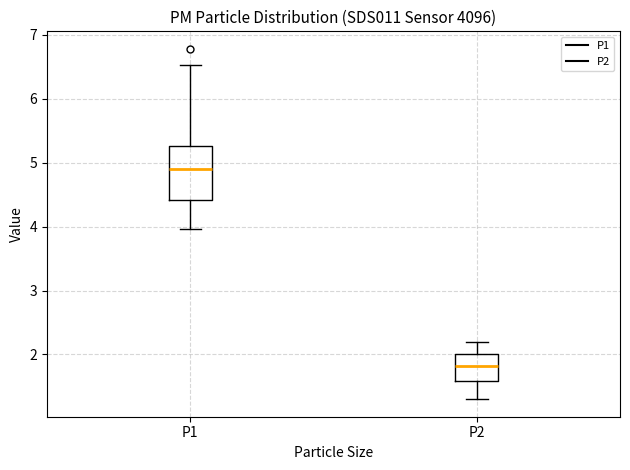

Which box's median line is the highest?

P1